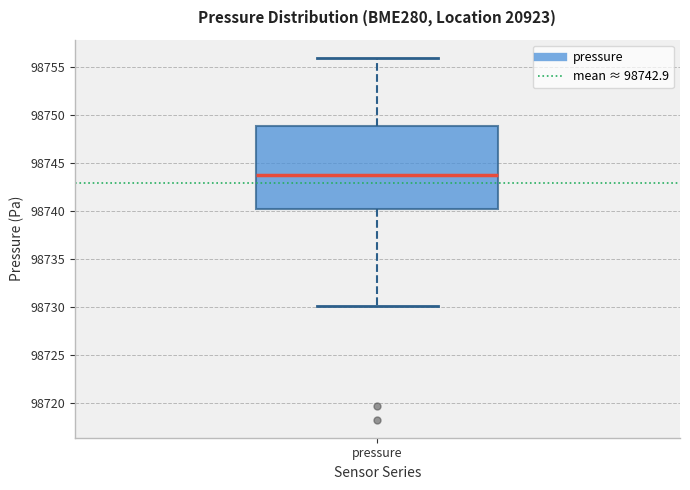

Transcribe this box plot: give where the median line is, the range the box spans, and where the two whiskers end, as read against the y-axis. The values are not printed on the chart, so give them approximately, as read against the axis.

median 98743.5, box 98740.0 to 98749.0, whiskers 98730.0 to 98756.0